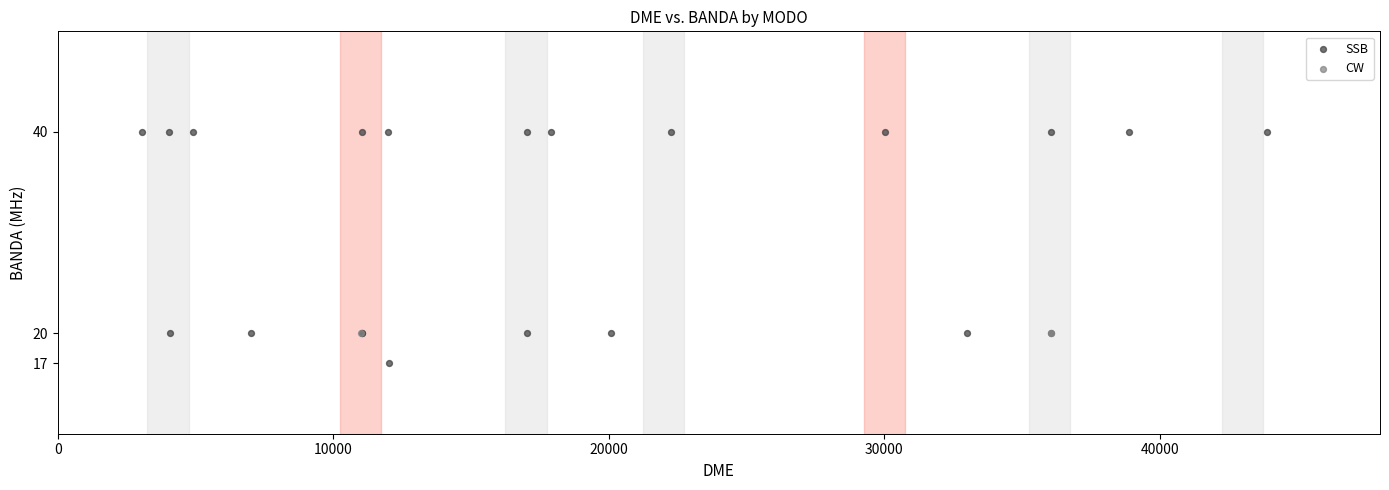

What are all the series names shown in the legend?

SSB, CW